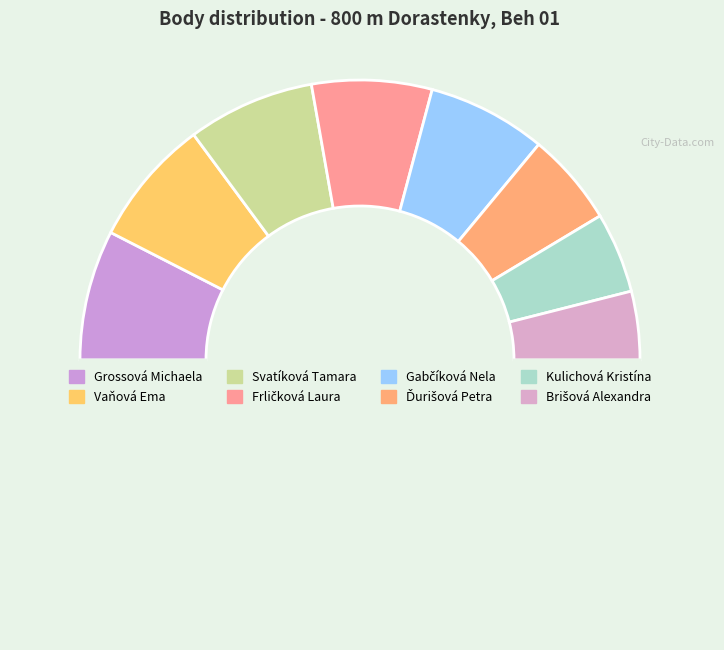

Which category has the smallest portion of the pie?

Brišová Alexandra